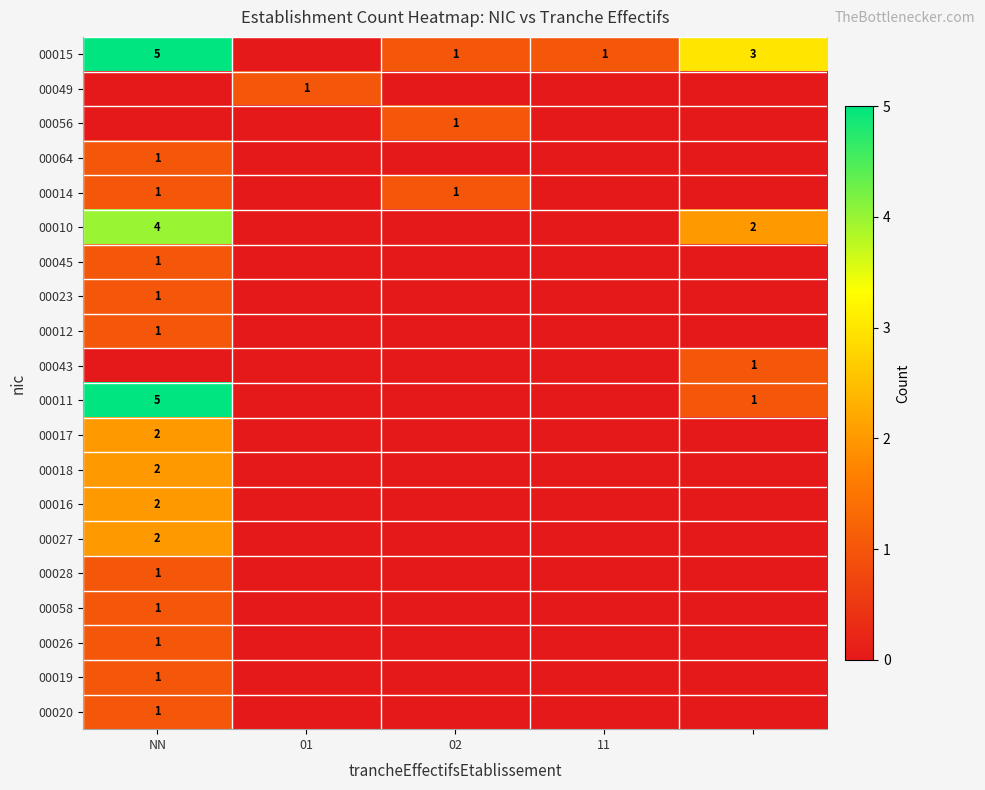

What is the total value across all series at NN?

32